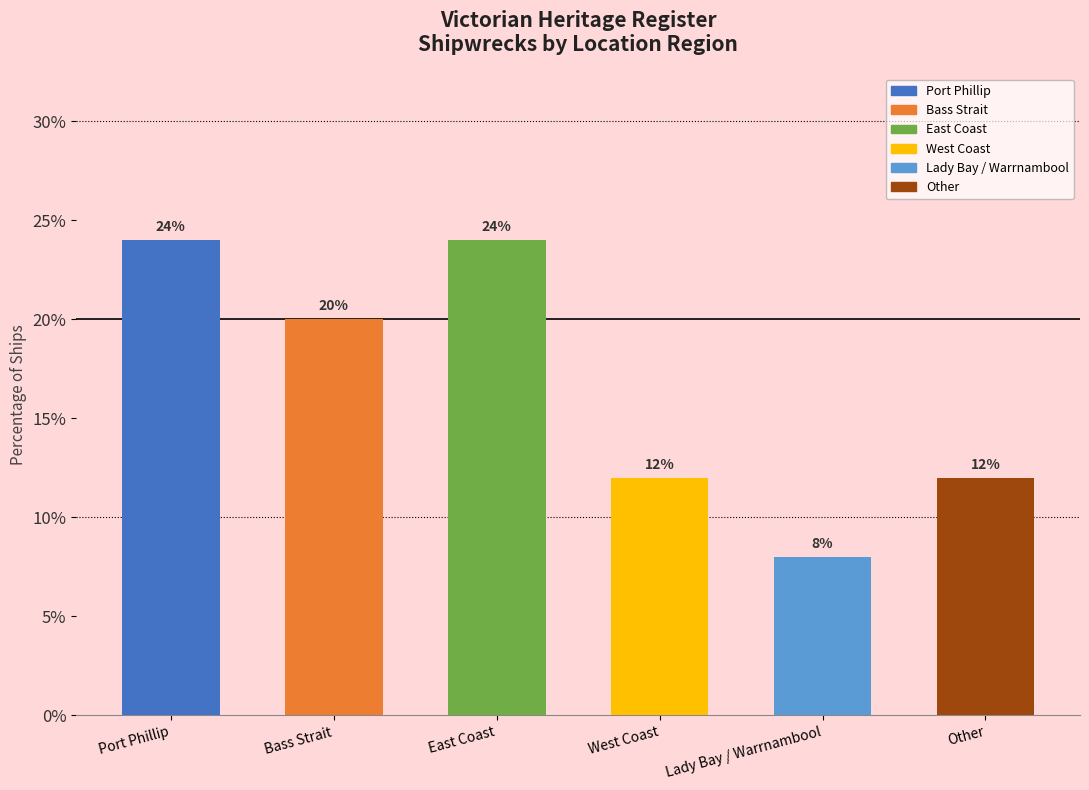

How many bars are there in total?

6